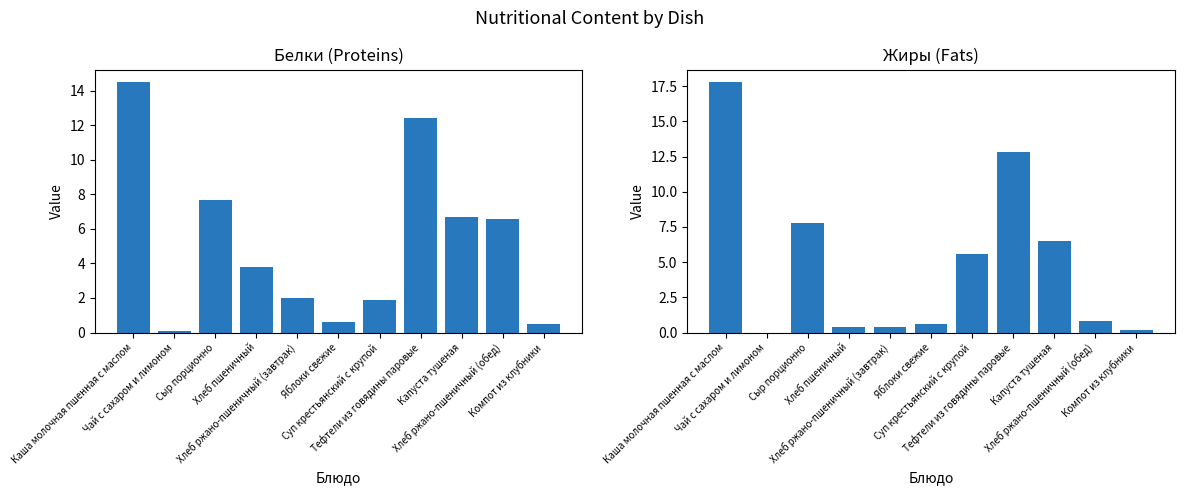

What are all the series names shown in the legend?

Белки, Жиры